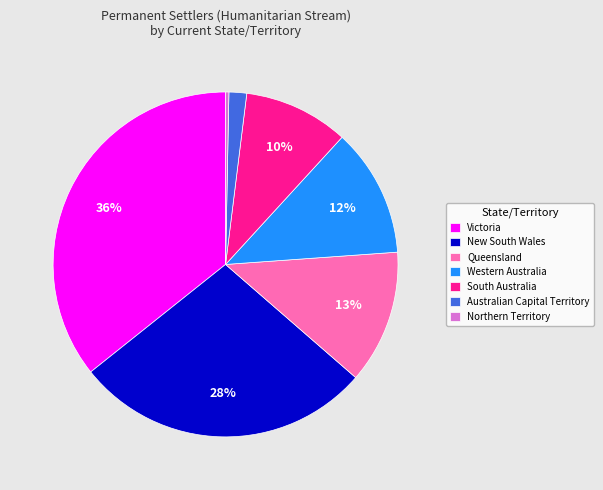

Is the sum of Victoria and Western Australia greater than half?

No